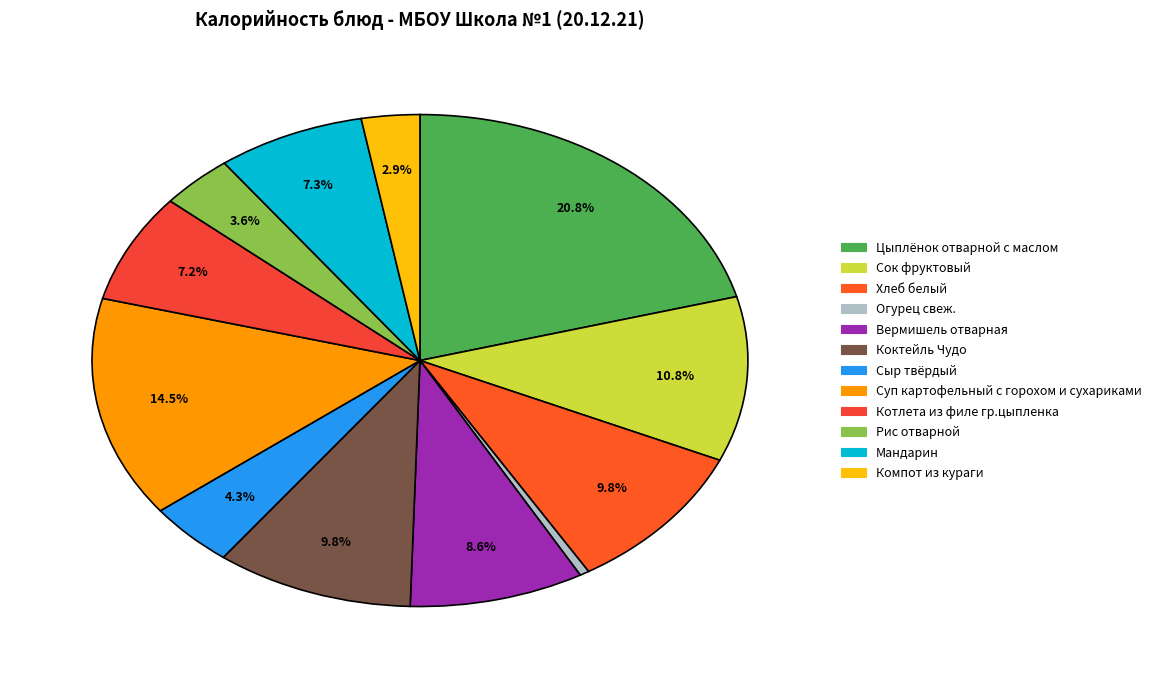

Is it true that Сыр твёрдый is 12% of the pie?

False